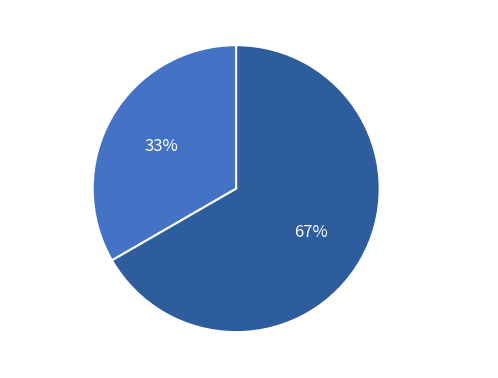

To the nearest percent, what portion does Безстроковий represent?

67%